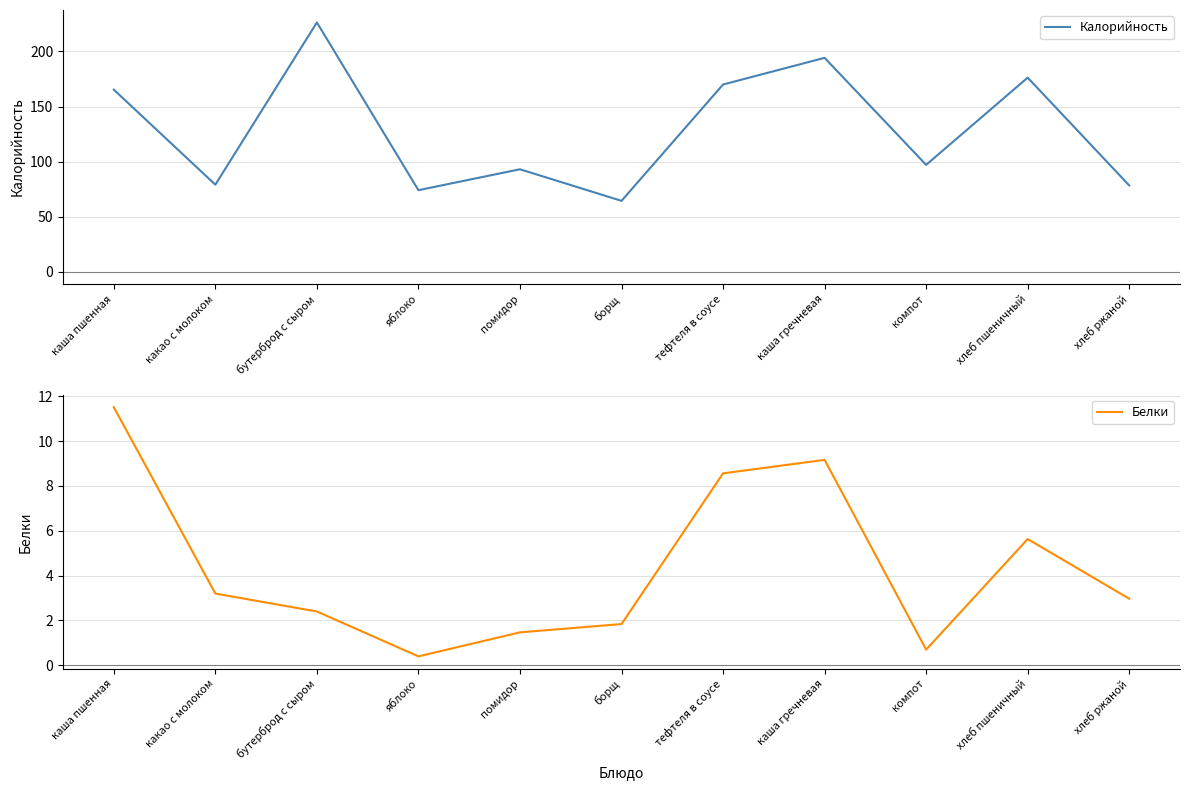

Which series has the widest spread of values?

Калорийность